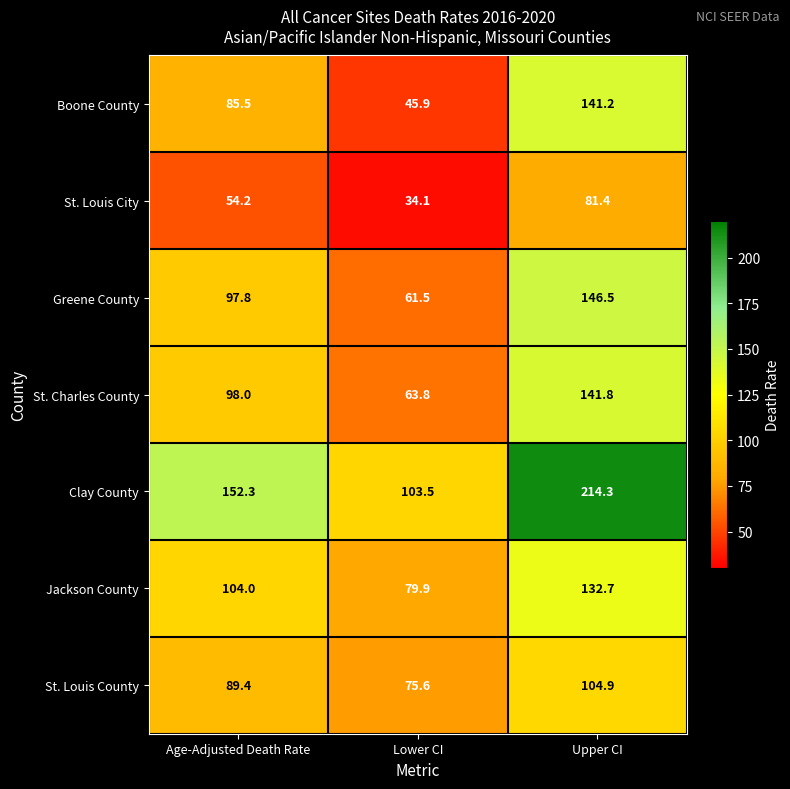

What is the difference between the Clay County values at Age-Adjusted Death Rate and Upper CI?

62.0